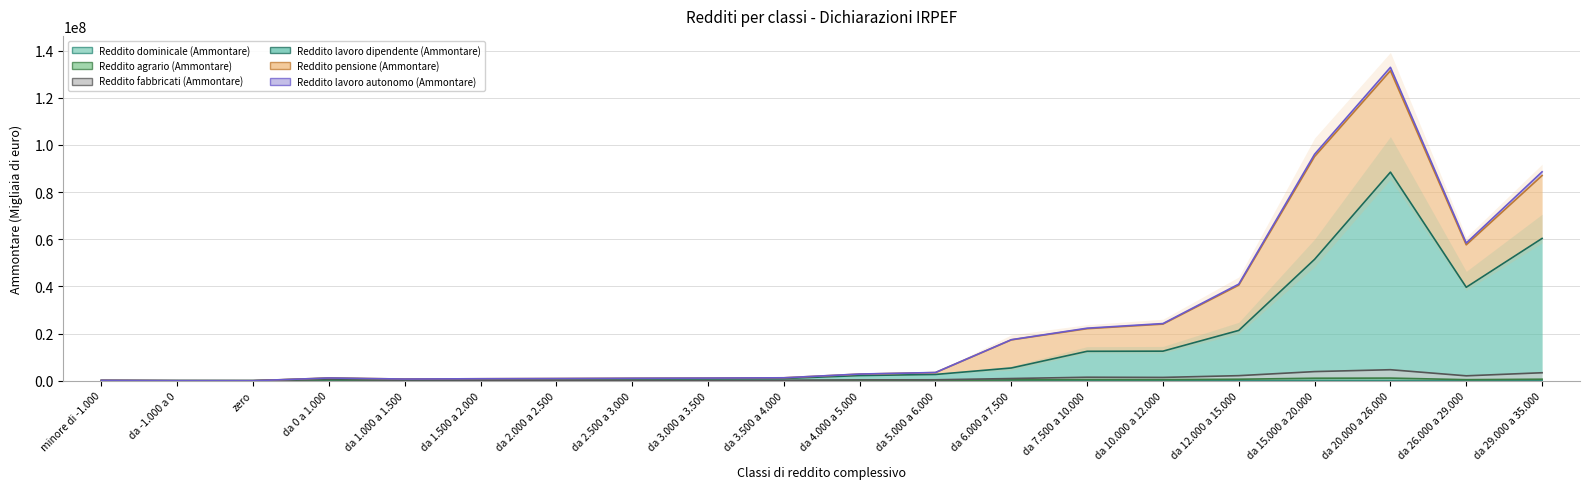

What position from the left is da 2.500 a 3.000?

8